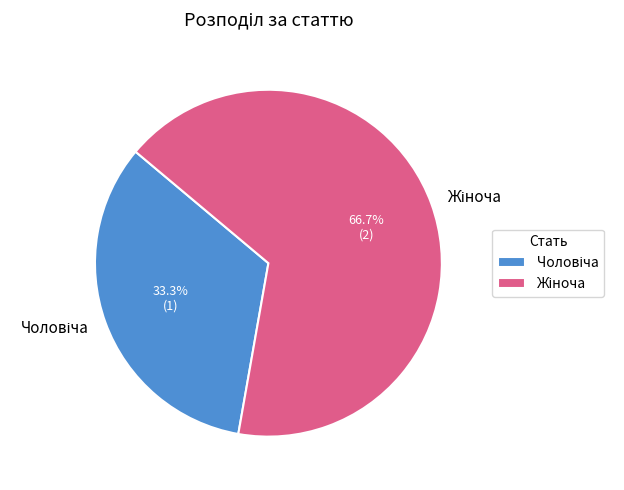

Is there any slice that represents more than half of the pie?

Yes